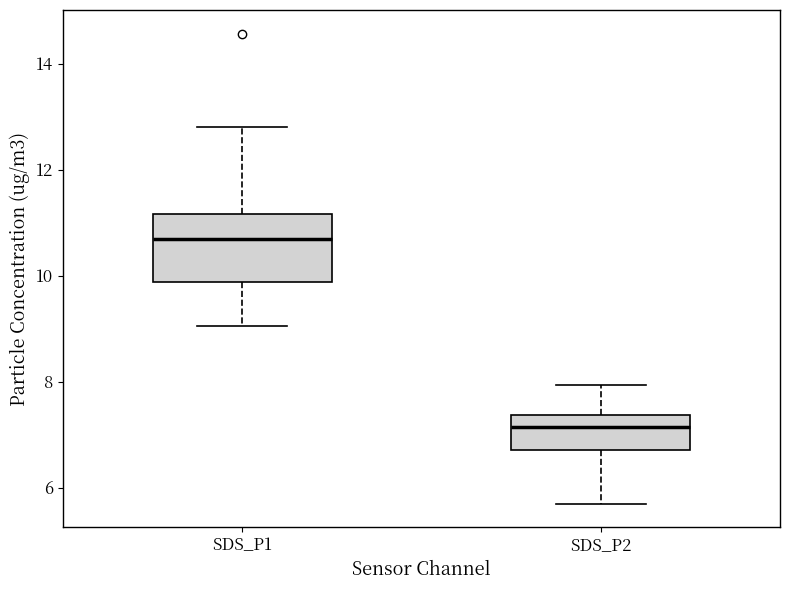

Which box is the tallest, from its lower edge to its upper edge?

SDS_P1